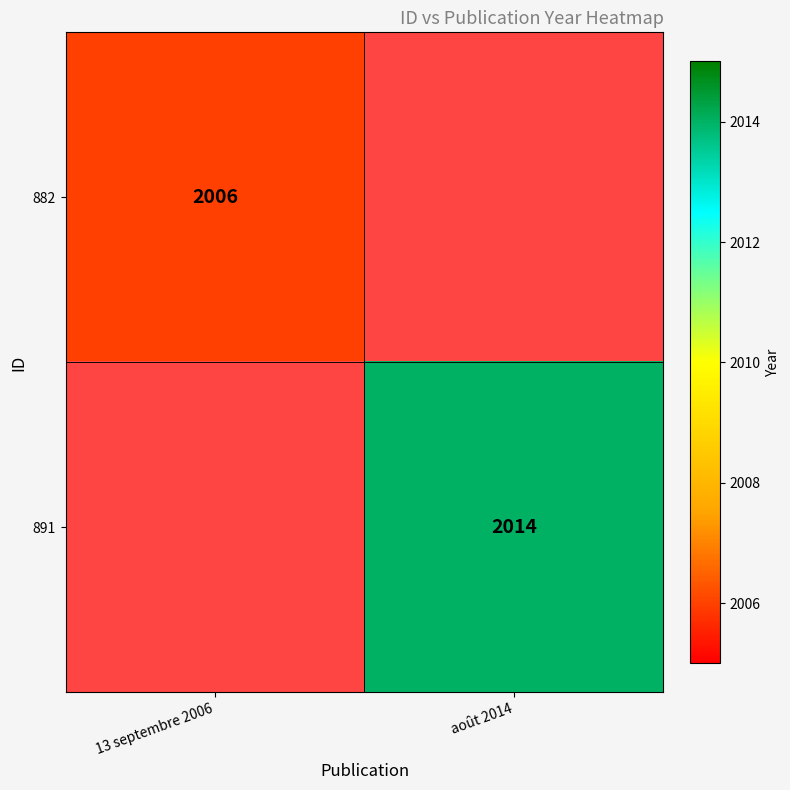

True or false: 891 has a value of 1303 at août 2014.

False